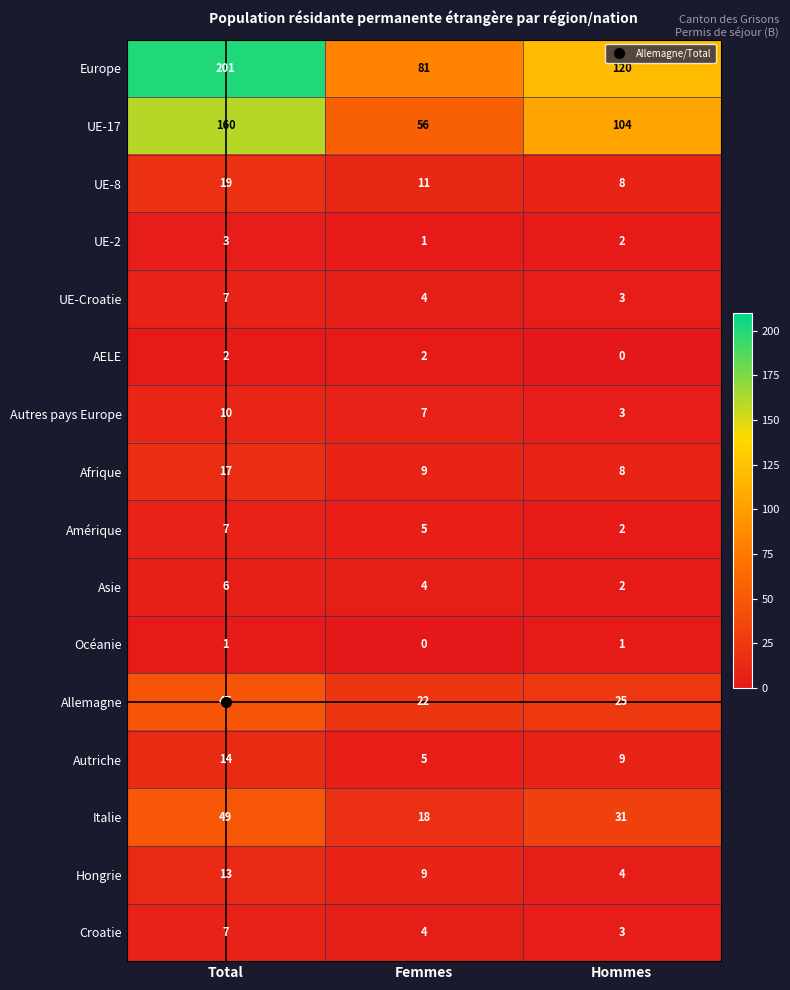

What is the greatest value displayed?

201